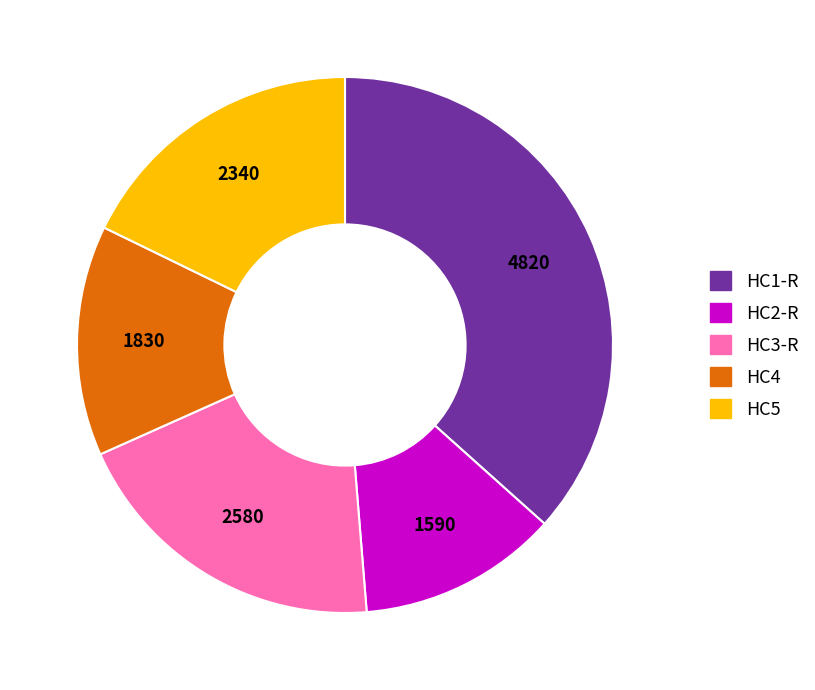

Between HC4 and HC1-R, which is larger?

HC1-R